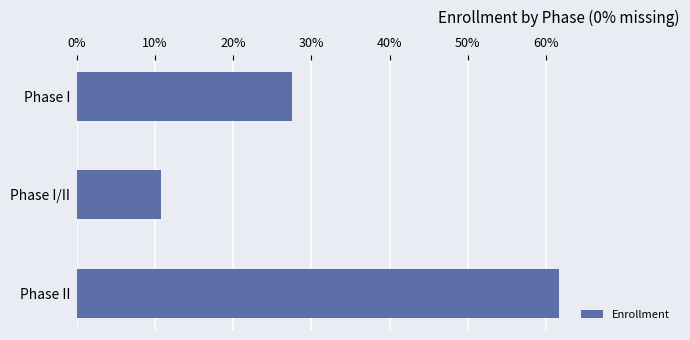

What is the sum of all values?

1.0